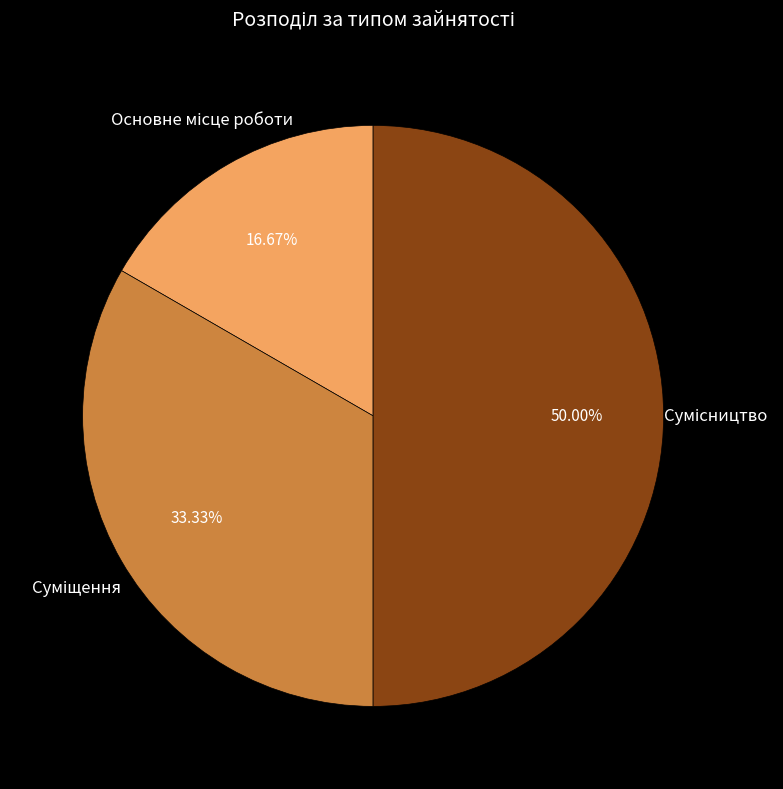

How many slices are in this pie chart?

3